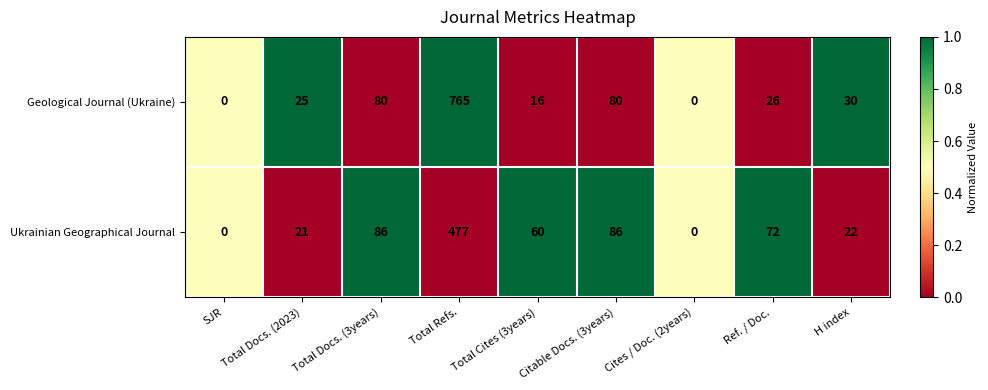

At which label does Geological Journal (Ukraine) first exceed 26?

Total Docs. (3years)